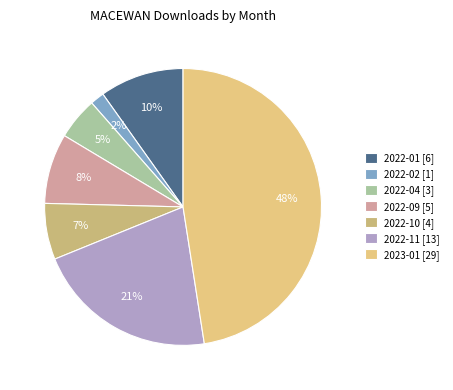

What portion of the pie excludes 2022-04?

95.1%